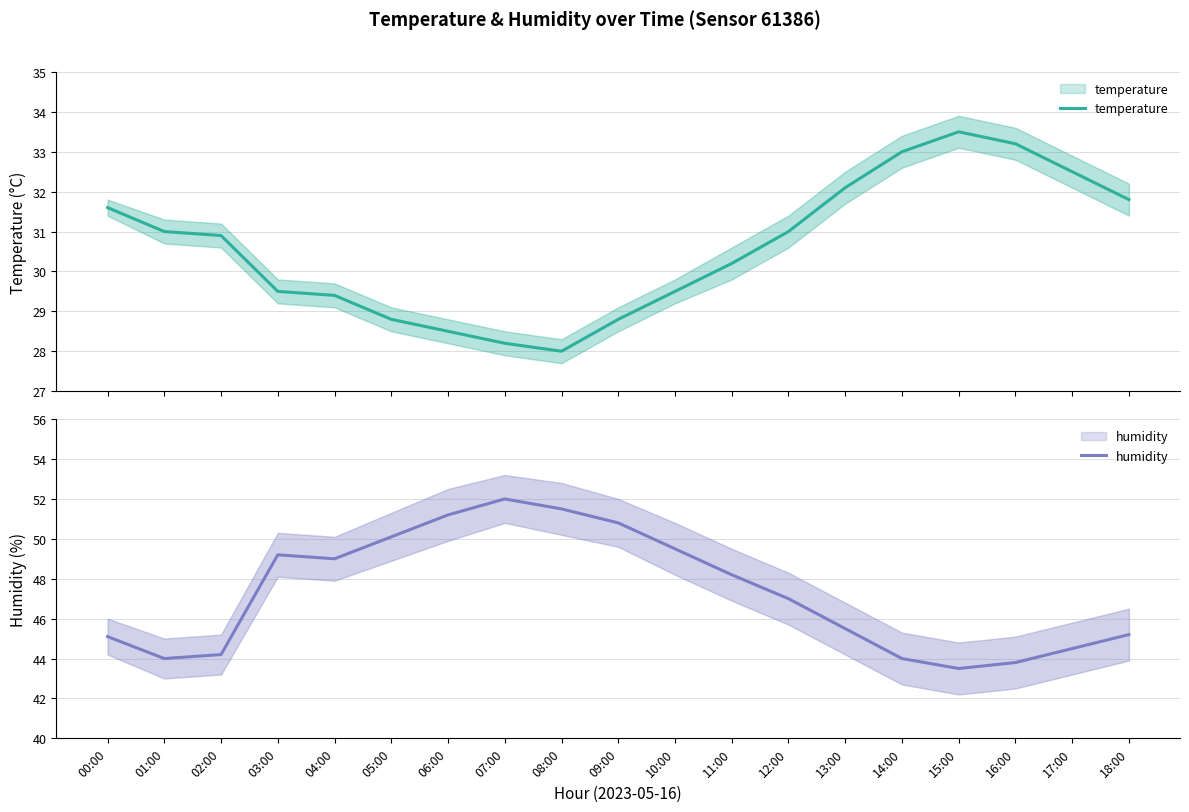

How many lines are shown in the chart?

2